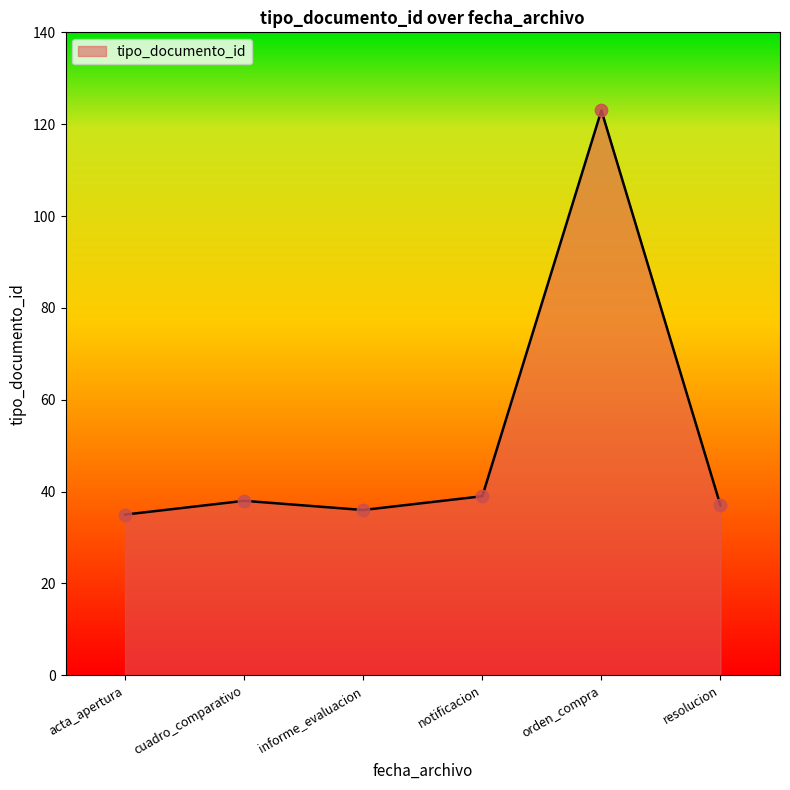

Between cuadro_comparativo and orden_compra, which is larger?

orden_compra